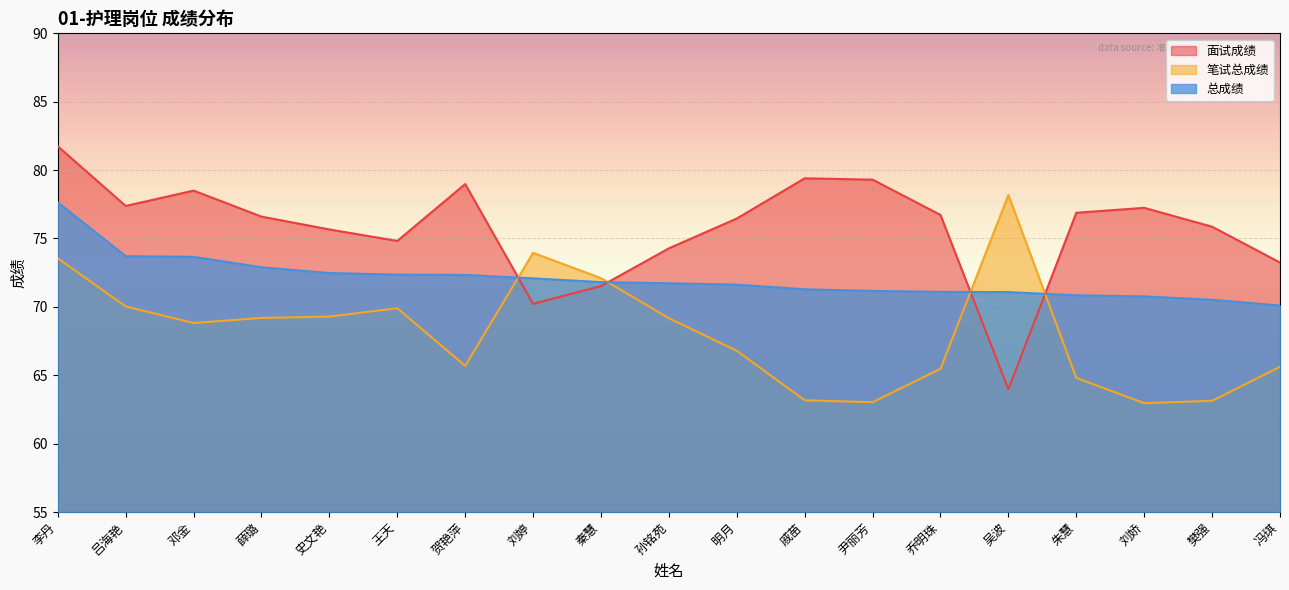

Rank the categories by 总成绩 value from lowest to highest.

冯琪, 樊强, 刘娇, 朱慧, 吴波, 乔明珠, 尹丽芳, 戚苗, 明月, 孙铭苑, 秦慧, 刘婷, 贺艳萍, 王天, 史文艳, 薛璐, 邓金, 吕海艳, 李丹